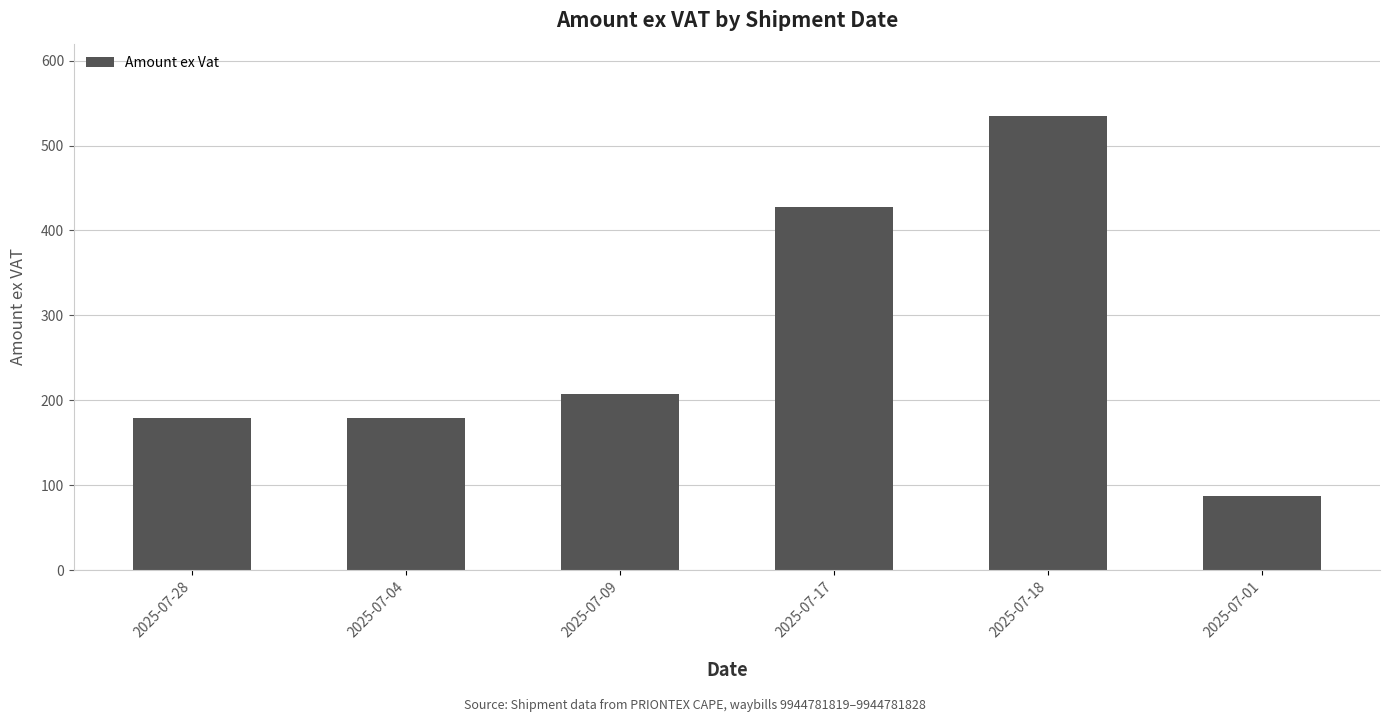

What is the difference between the maximum and minimum values?

447.8